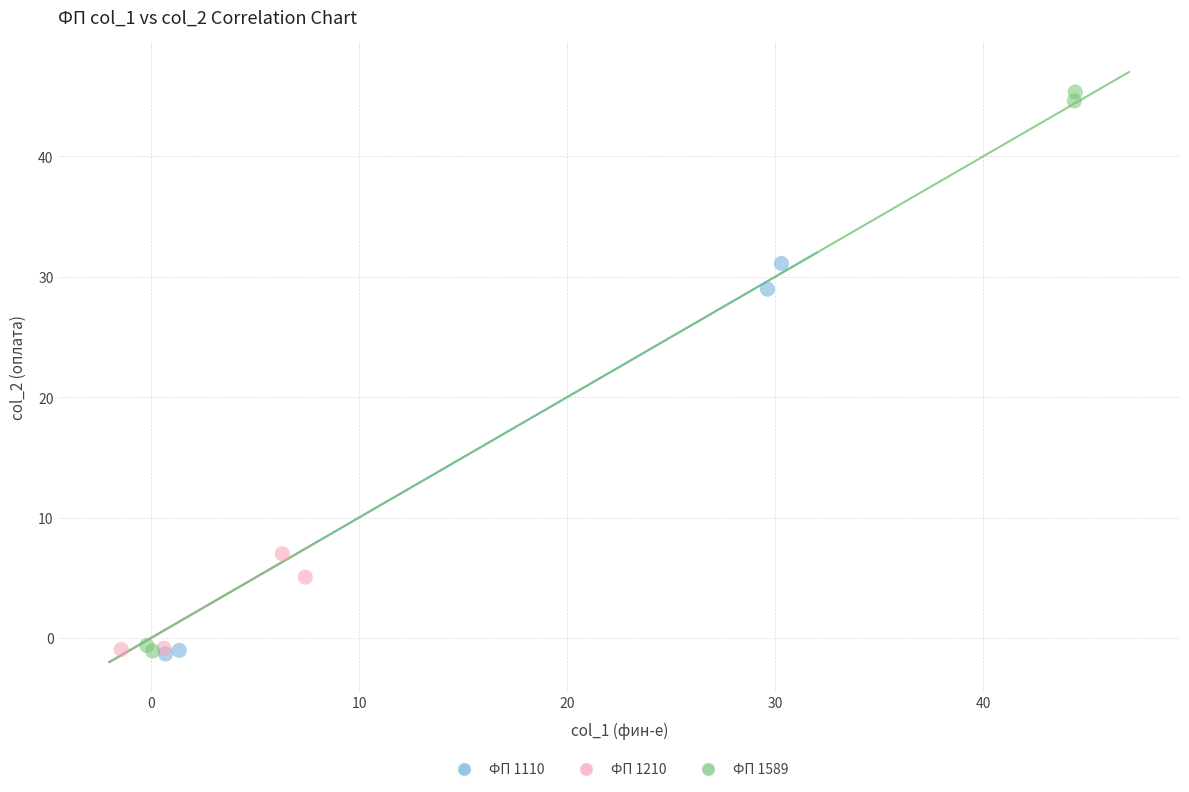

Which series has the widest spread of Y values?

ФП 1589